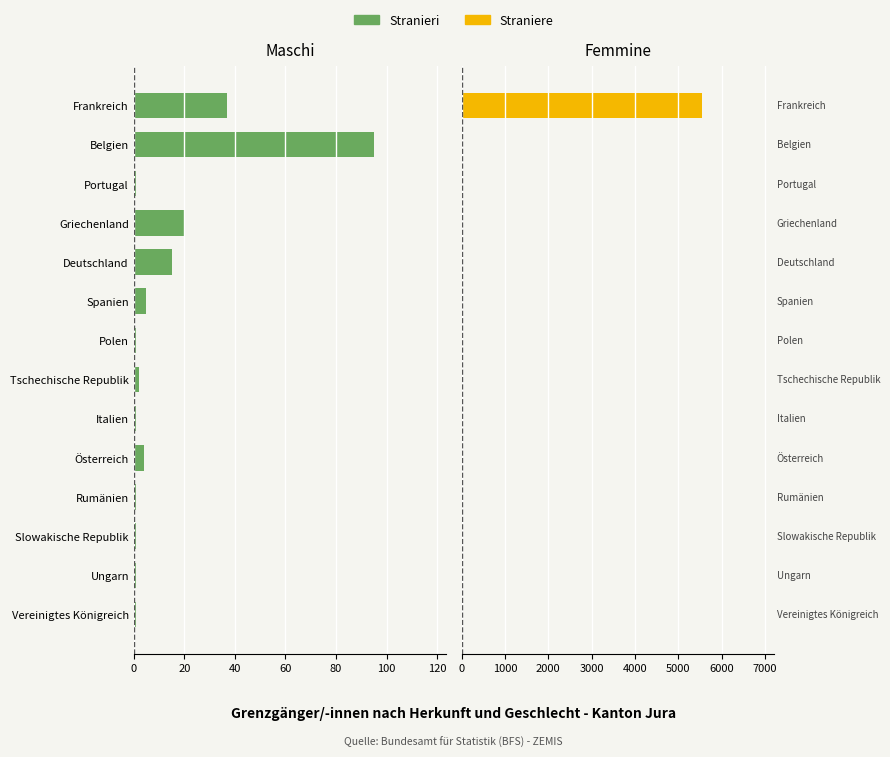

List the series in order of their peak value, highest first.

Straniere, Stranieri